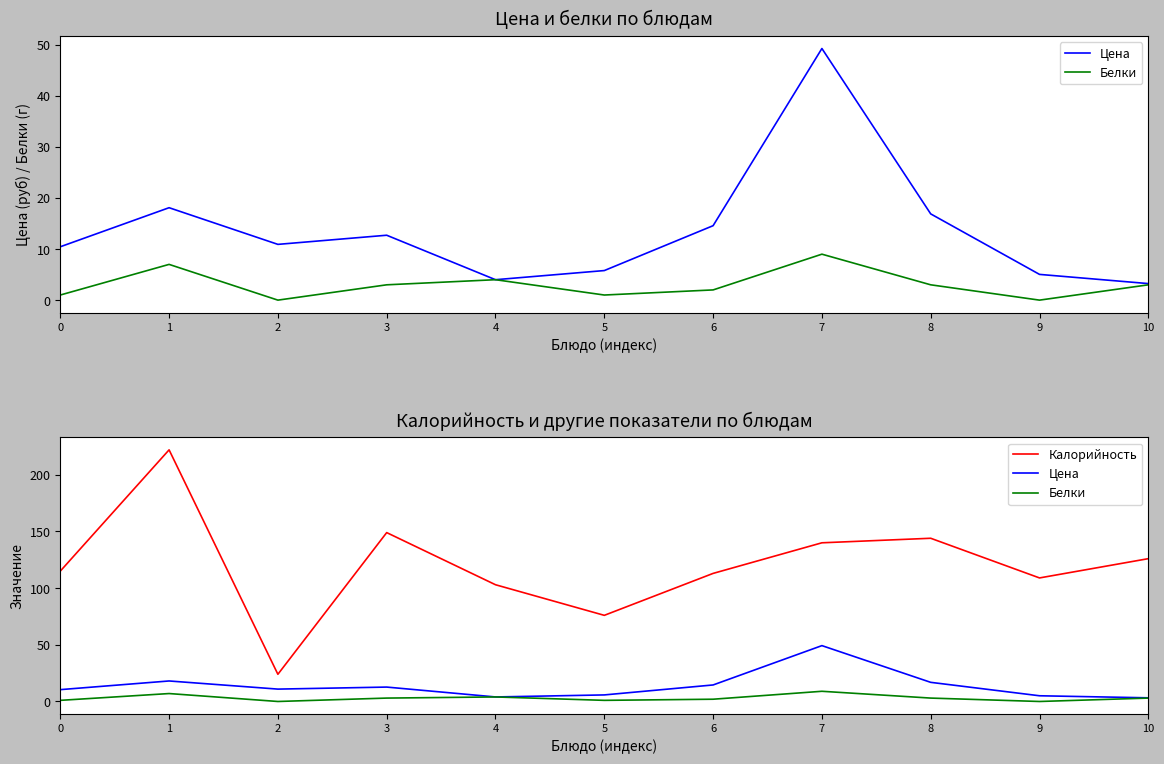

How many lines are shown in the chart?

3